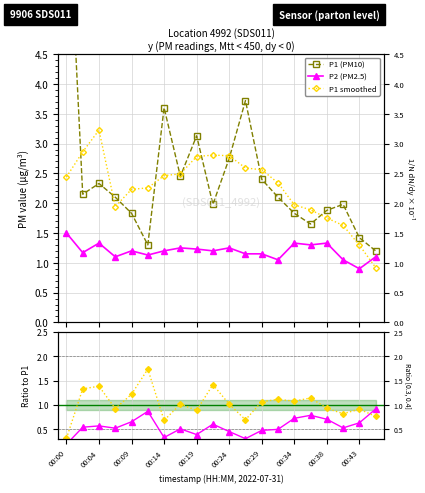

What is the sum of all Ratio smooth/P1 values?

20.5